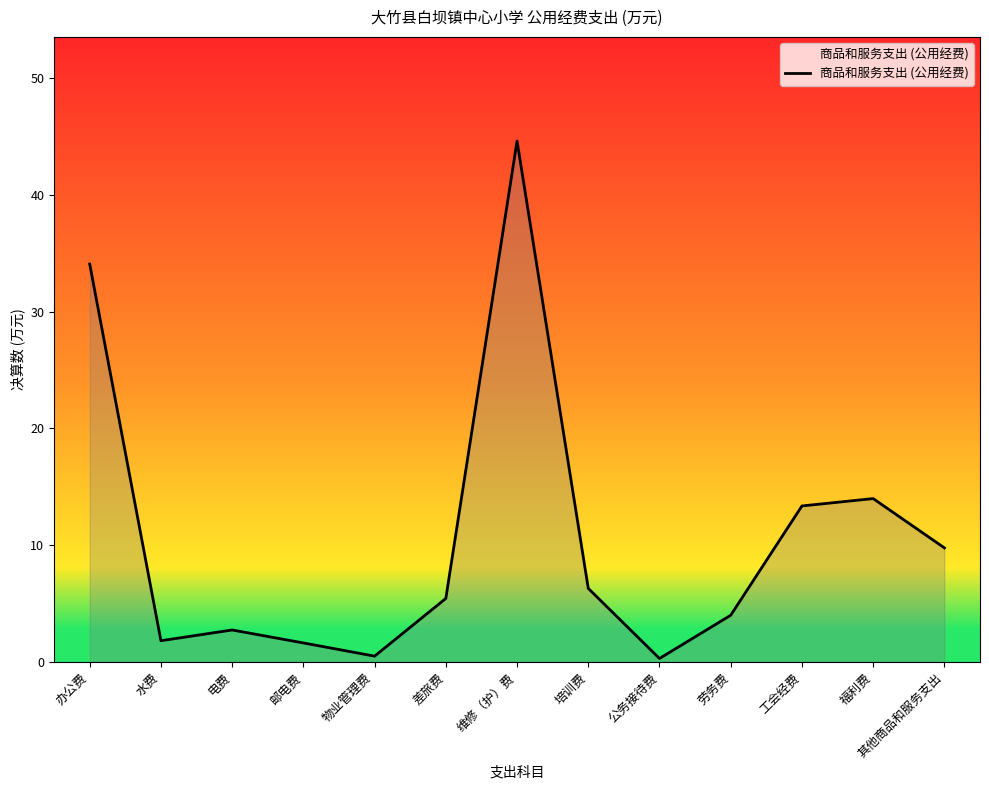

Approximately how many times larger is the value at 其他商品和服务支出 compared to 劳务费?

2.4